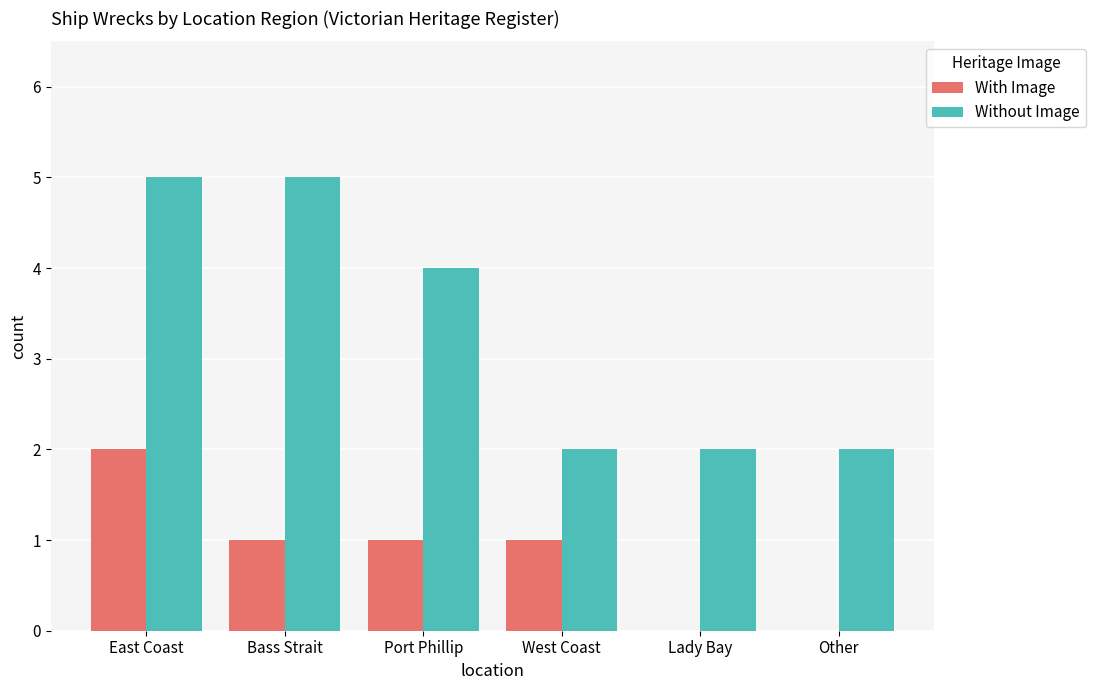

What is the highest value of the With Image series?

2